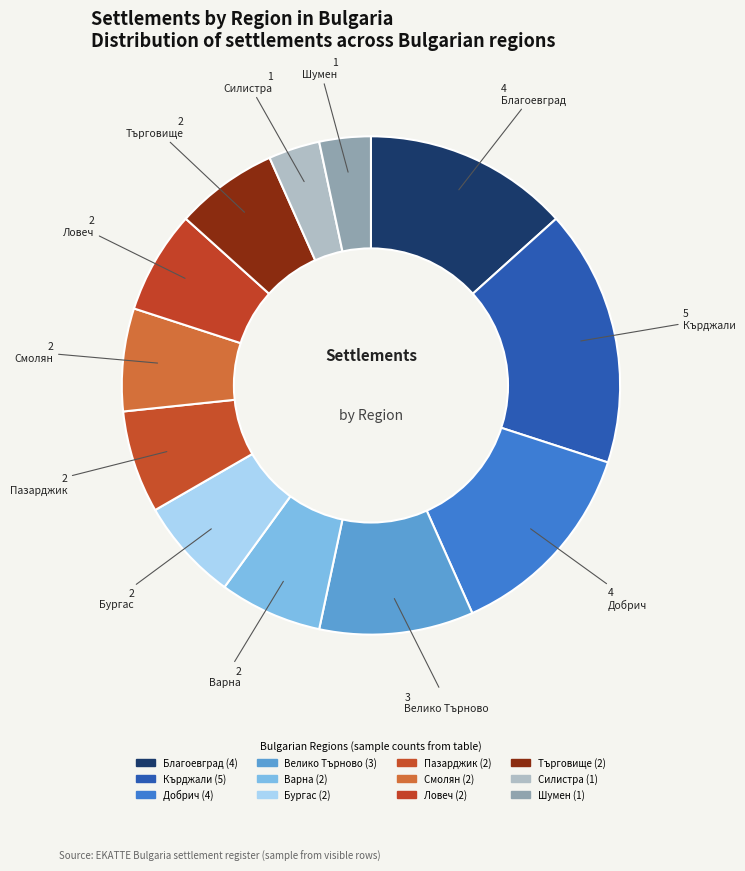

Count the number of slices in the pie.

12